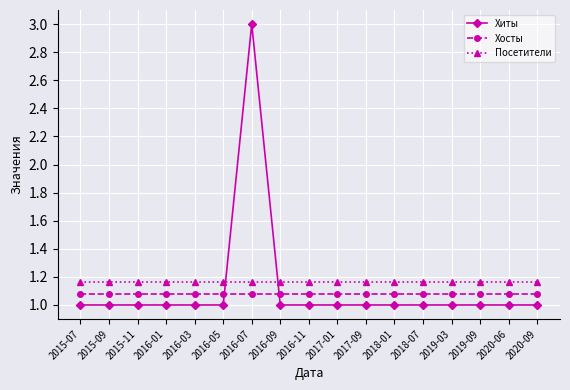

What is the sum of the Хиты values at 2020-06 and 2016-05?

2.0